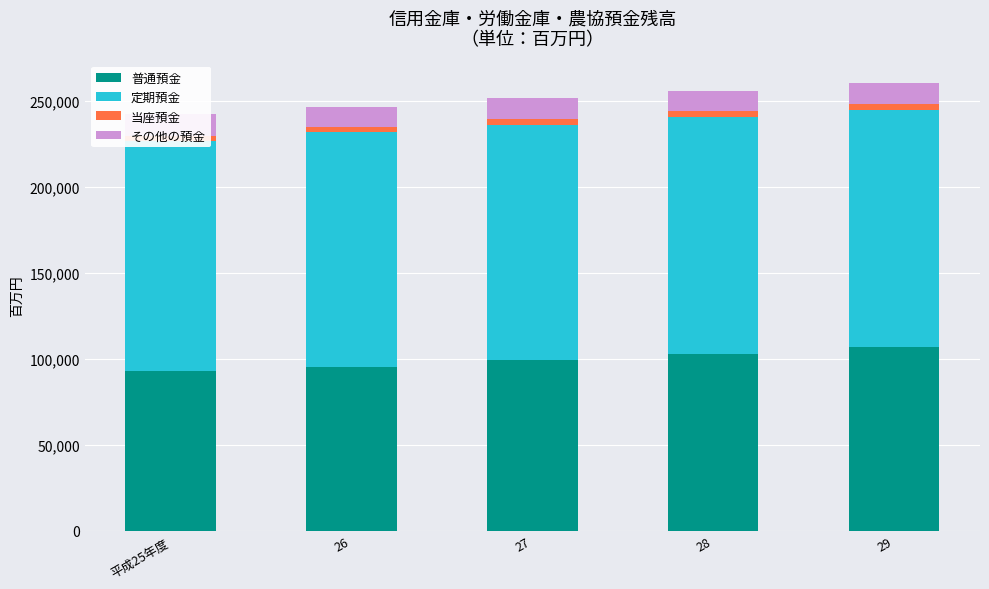

Is the value of 普通預金 at 28 greater than the value of 当座預金 at 28?

Yes